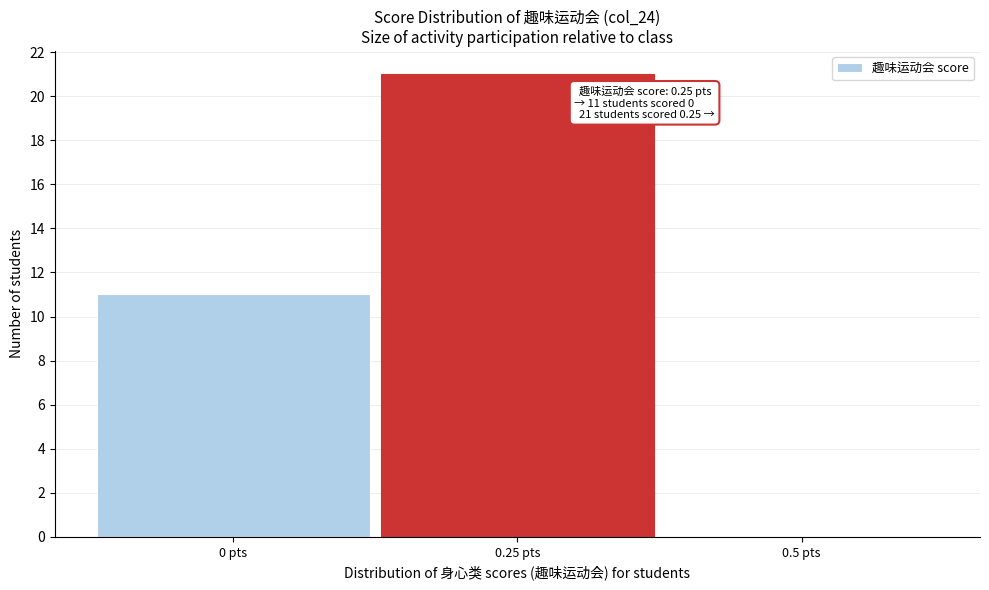

Which range on the x-axis has the tallest bar?

0.125 to 0.375